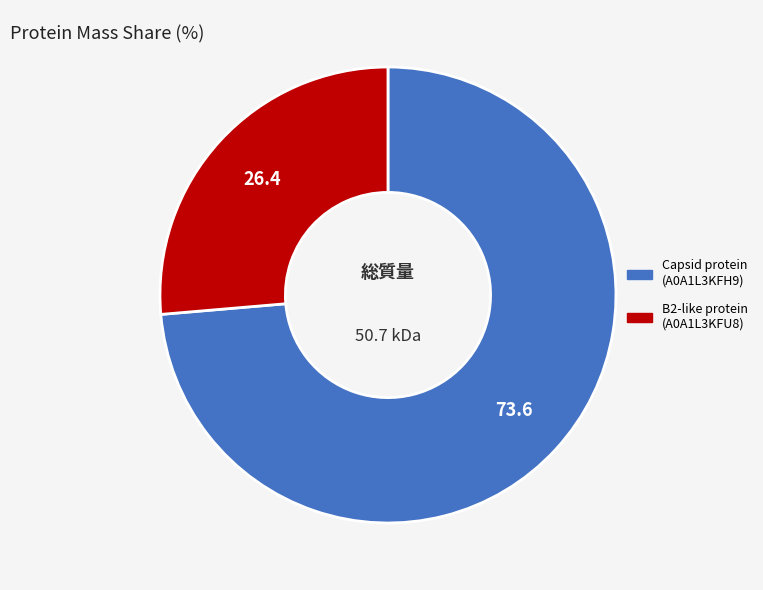

Rank the categories by value from lowest to highest.

B2-like protein (A0A1L3KFU8), Capsid protein (A0A1L3KFH9)